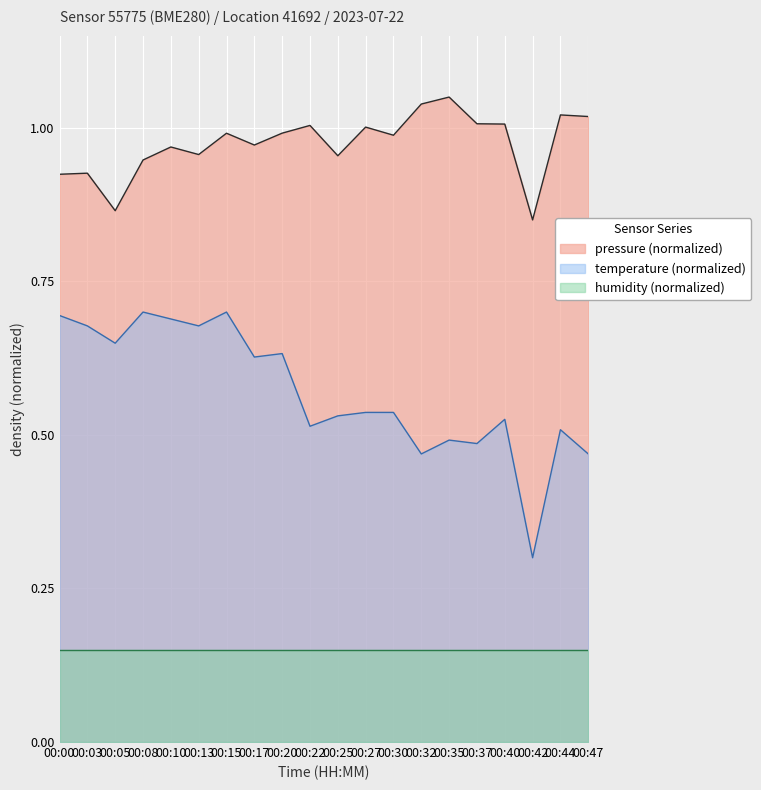

The pressure series shows 0.2 at 00:13. True or false?

False